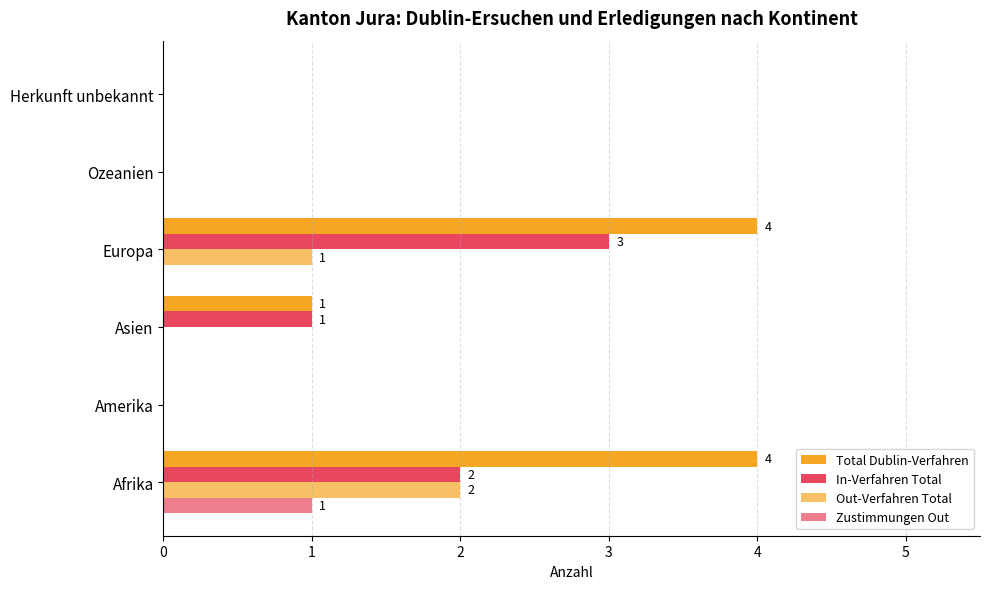

Count the number of categories in the chart.

6